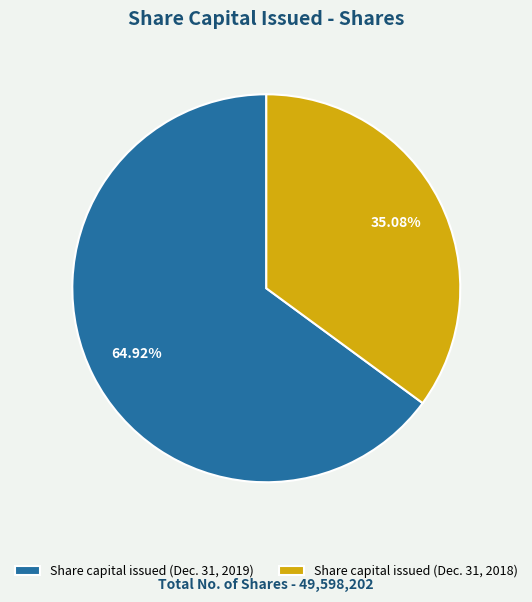

Count the number of slices in the pie.

2